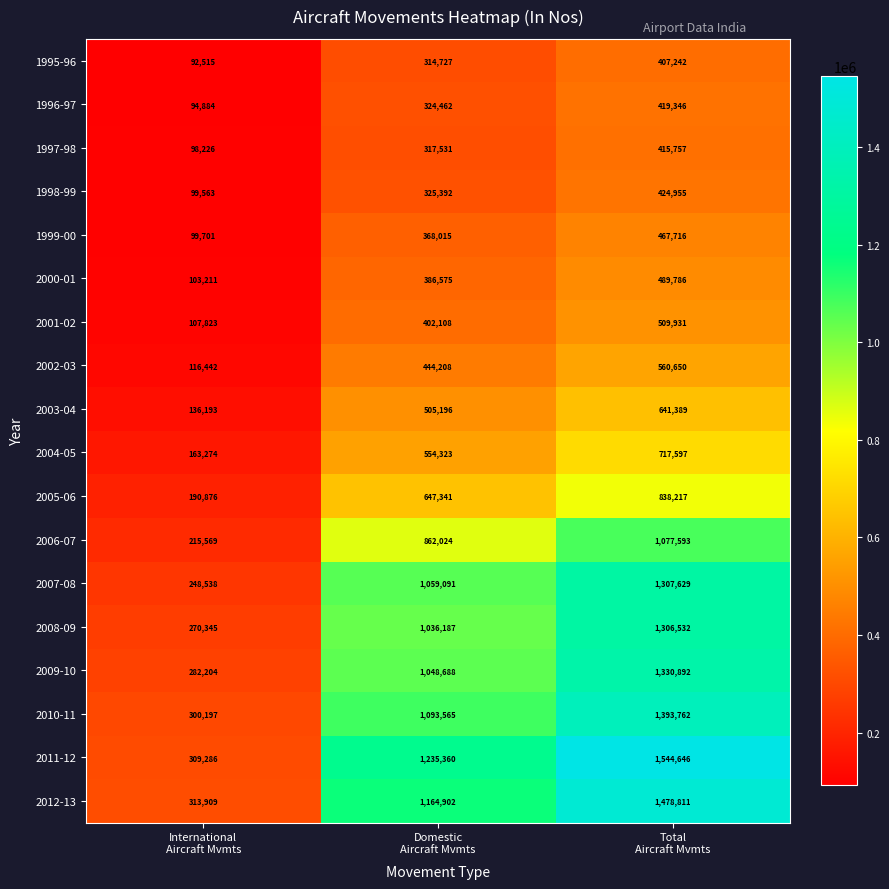

What is the spread (max minus min) of values at Domestic
Aircraft Mvmts?

920633